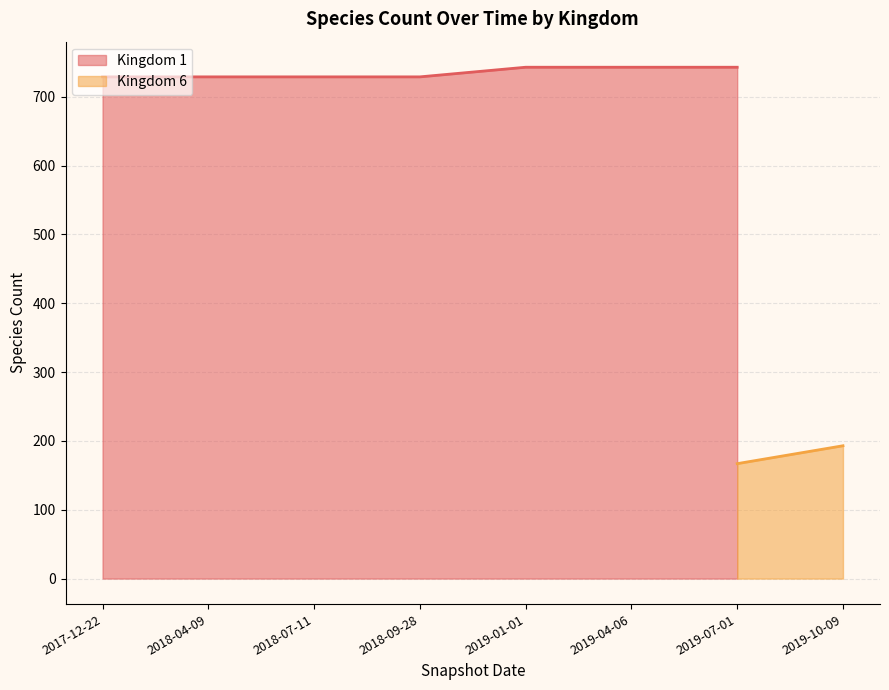

What is the sum of the values at 2018-04-09 and 2019-07-01?

1472